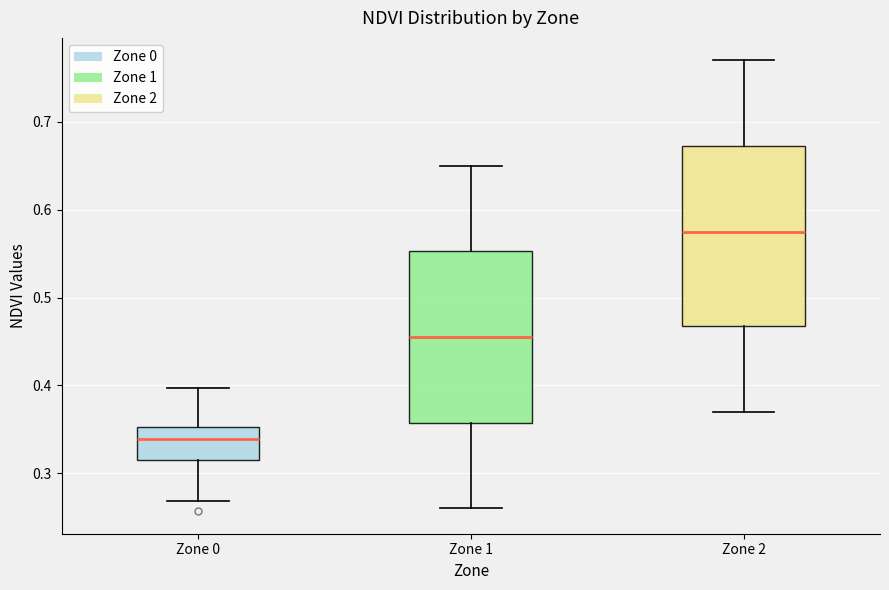

Reading left to right, read every box against the y-axis: the position of its median line, the range the box covers, and the ends of its whiskers. The values are not printed on the chart, so give them approximately, as read against the axis.

Zone 0: median 0.34, box 0.32 to 0.35, whiskers 0.27 to 0.40
Zone 1: median 0.46, box 0.36 to 0.55, whiskers 0.26 to 0.65
Zone 2: median 0.58, box 0.47 to 0.67, whiskers 0.37 to 0.77